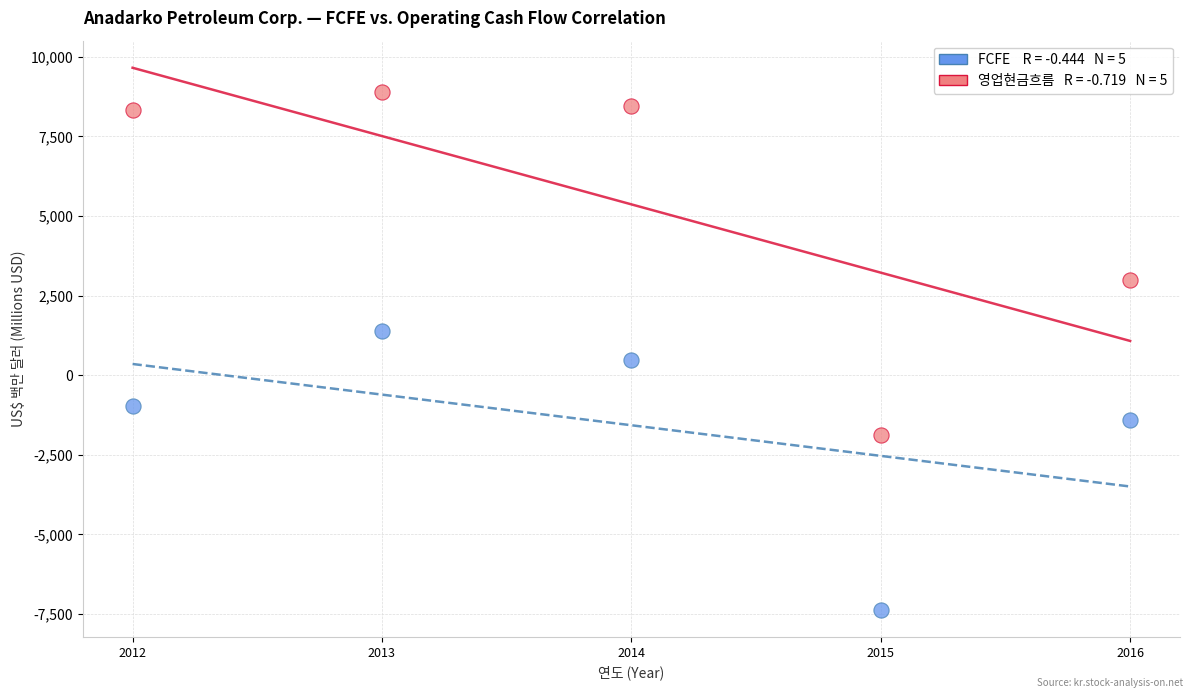

Across all series, what Y value is closest to 760?

474